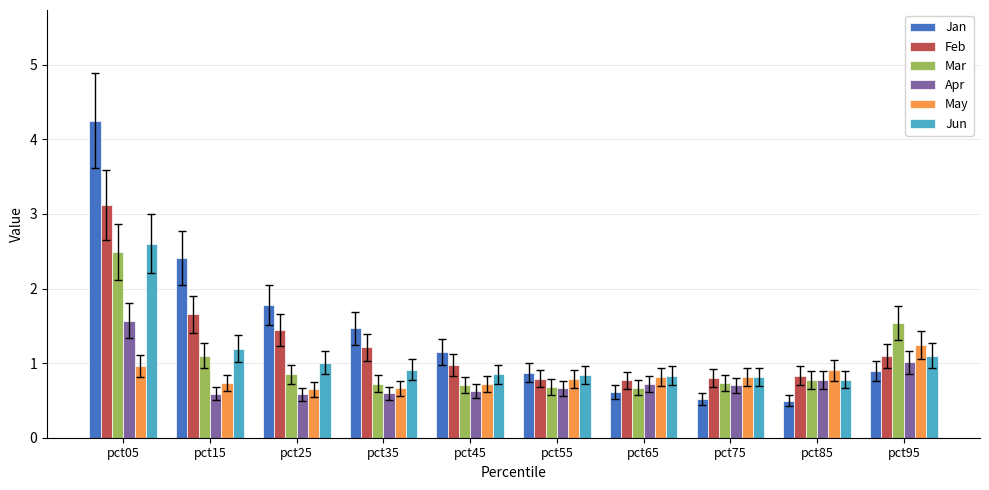

How many data points does each series have?

10